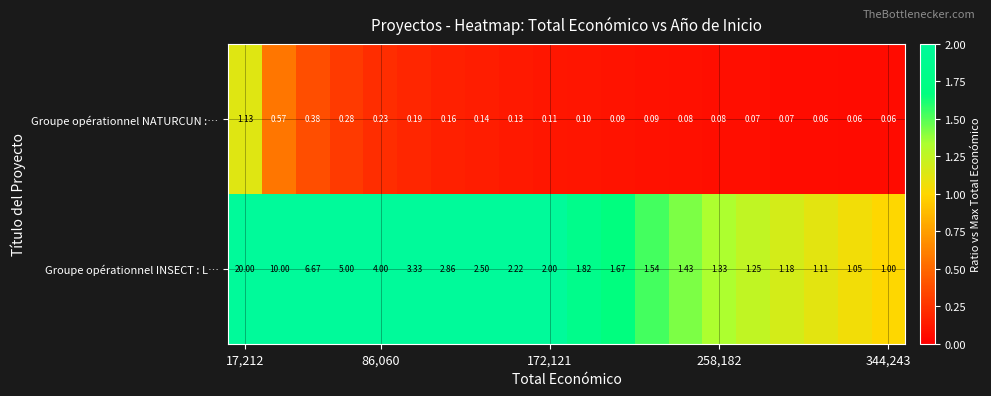

Which series has the largest total across all categories?

Groupe opérationnel INSECT : L…